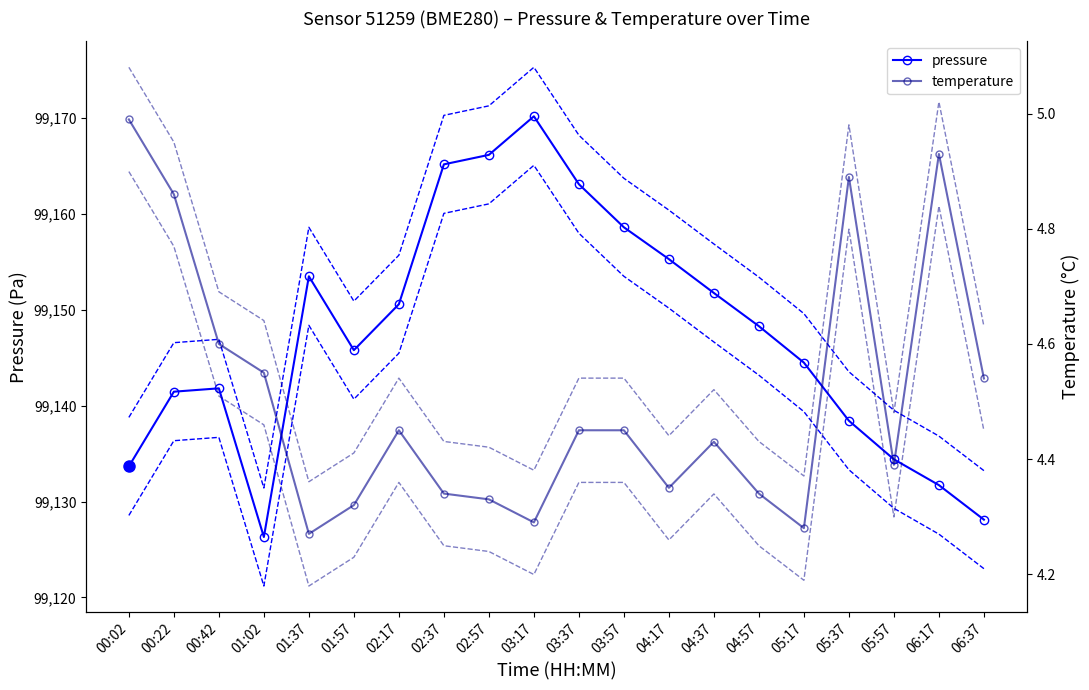

At which label does pressure first exceed 99148?

01:37